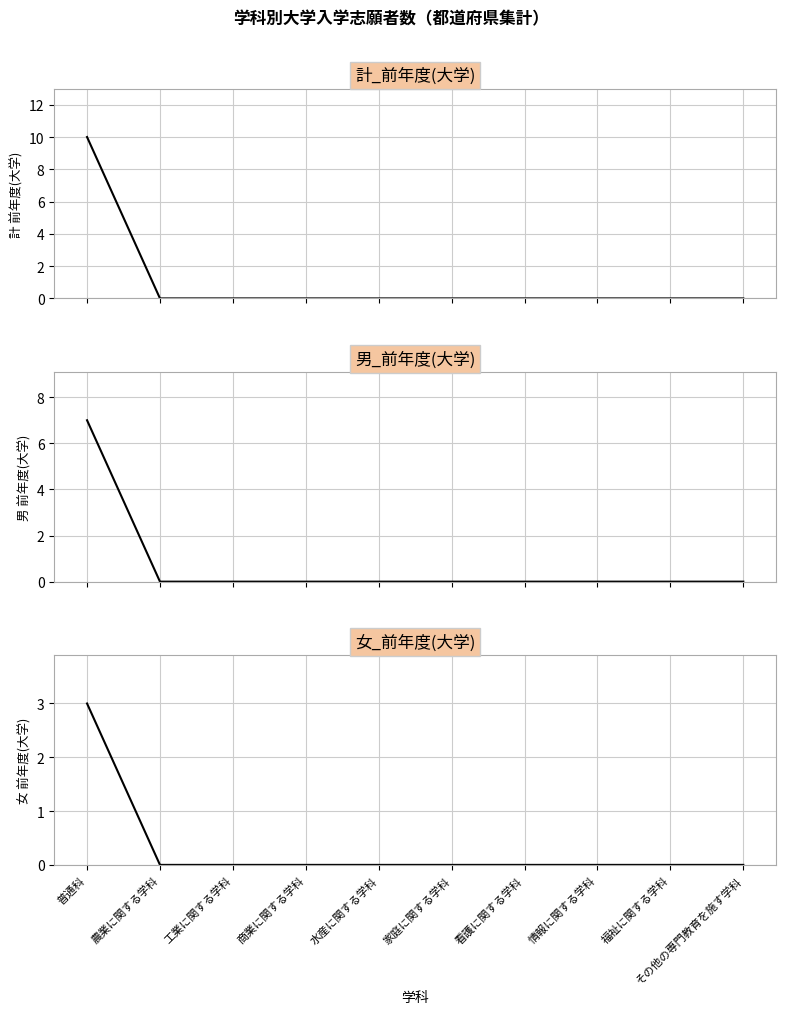

True or false: 女_前年度(大学) and 計_前年度(大学) cross at least once.

False